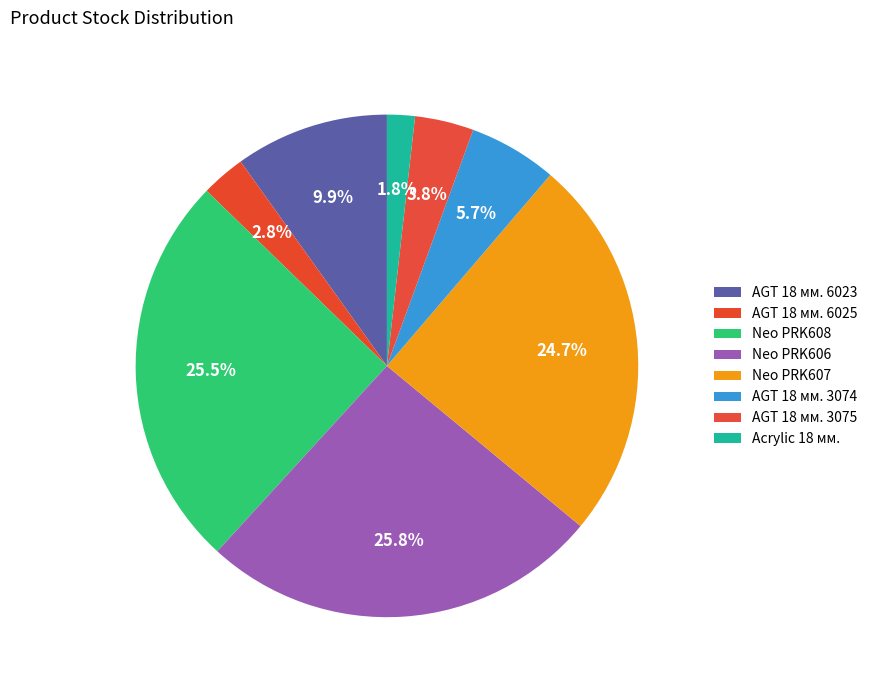

To the nearest percent, what is the combined percentage of AGT 18 мм. 3075 and Acrylic 18 мм.?

6%